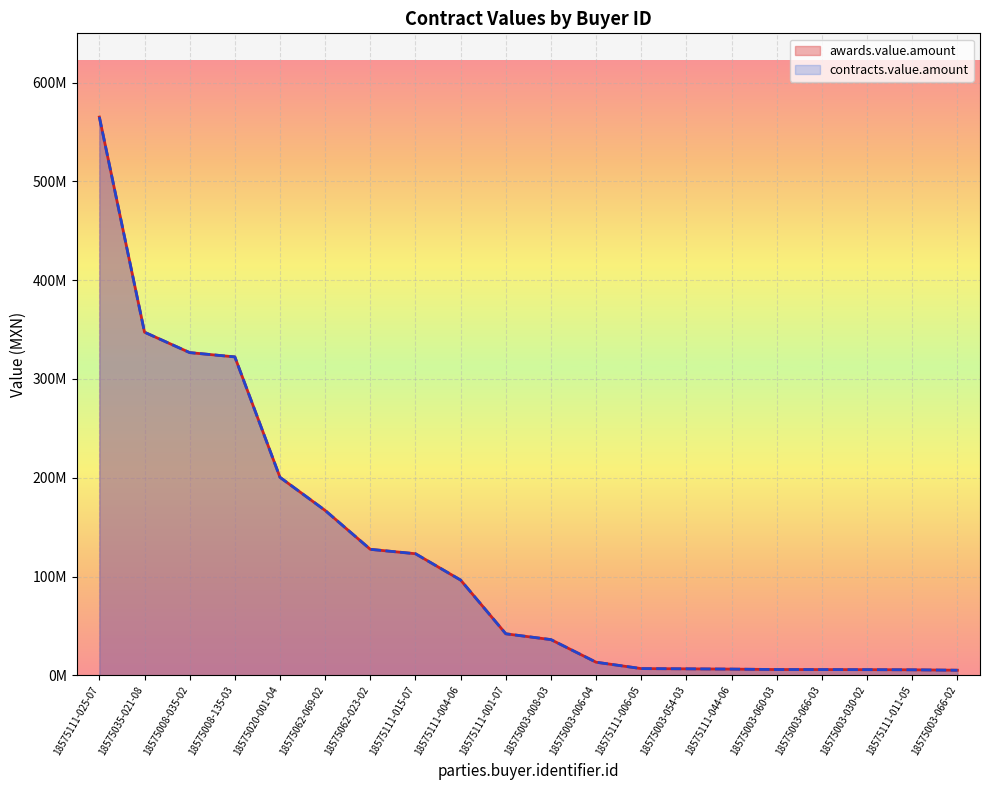

Which series has the largest range (max minus min)?

awards.value.amount